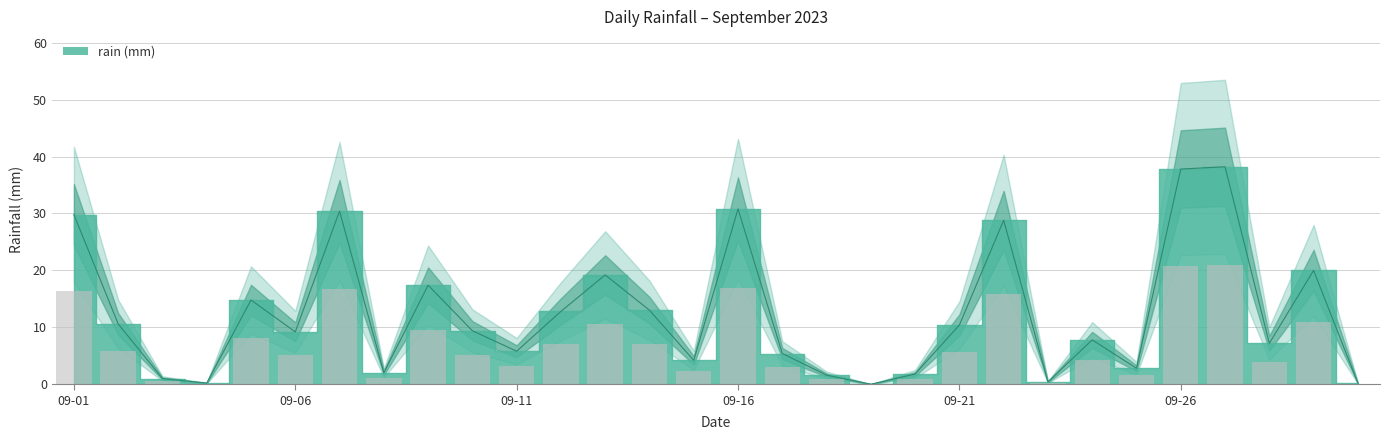

What is the value of the 1st bar from the left?

29.8